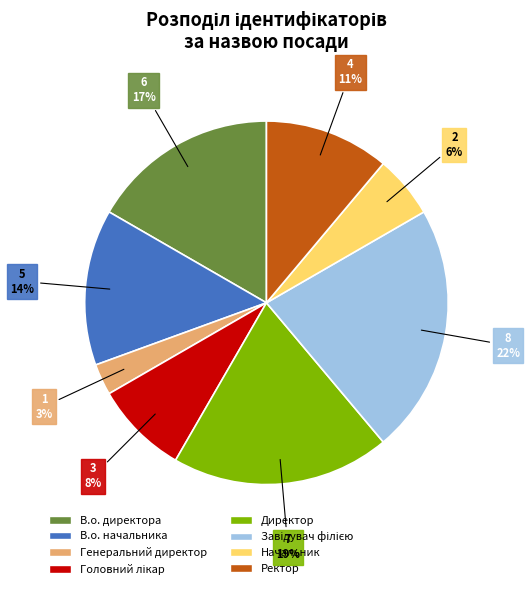

To the nearest percent, what is the average slice percentage?

12%